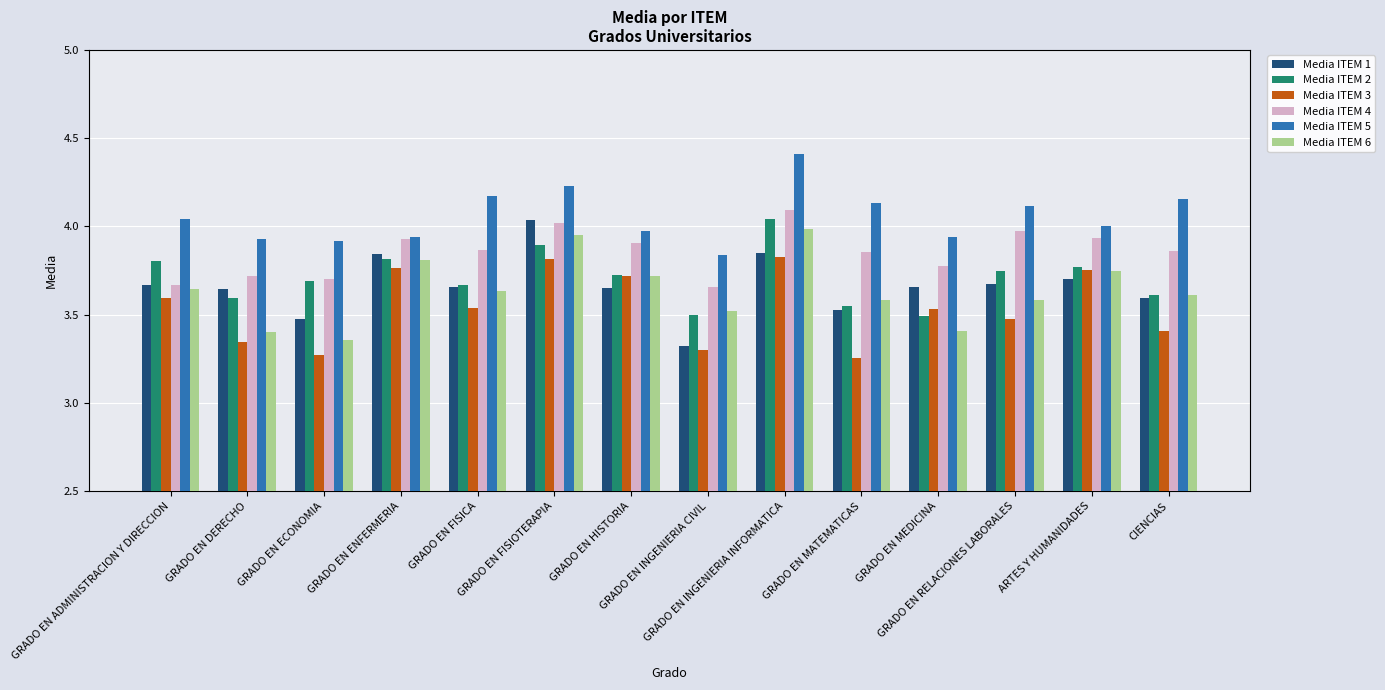

What is the difference between the second highest and second lowest values in the Media ITEM 1 series?

0.4